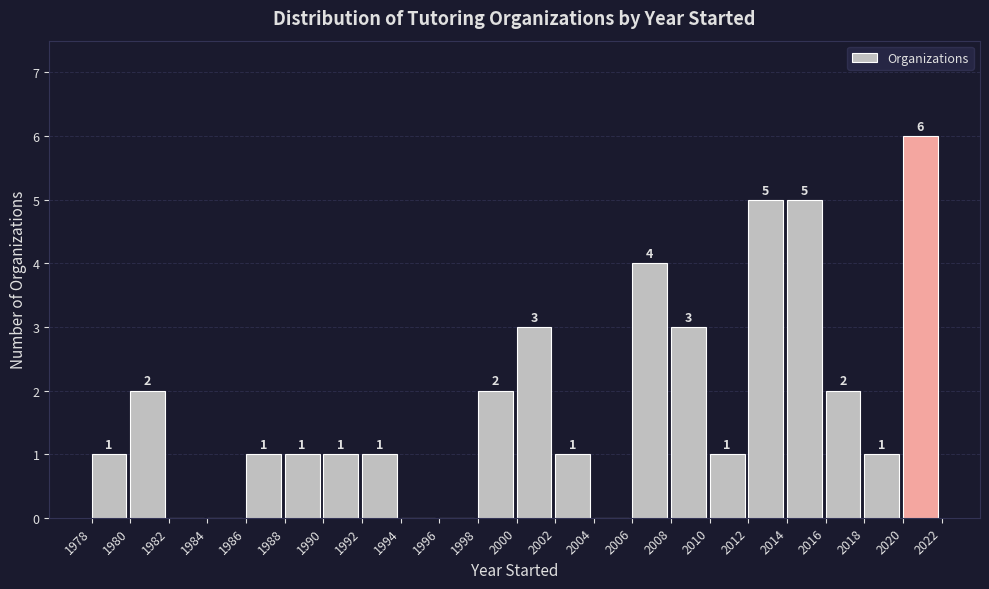

Over which range of the x-axis is the bar tallest?

2020 to 2022